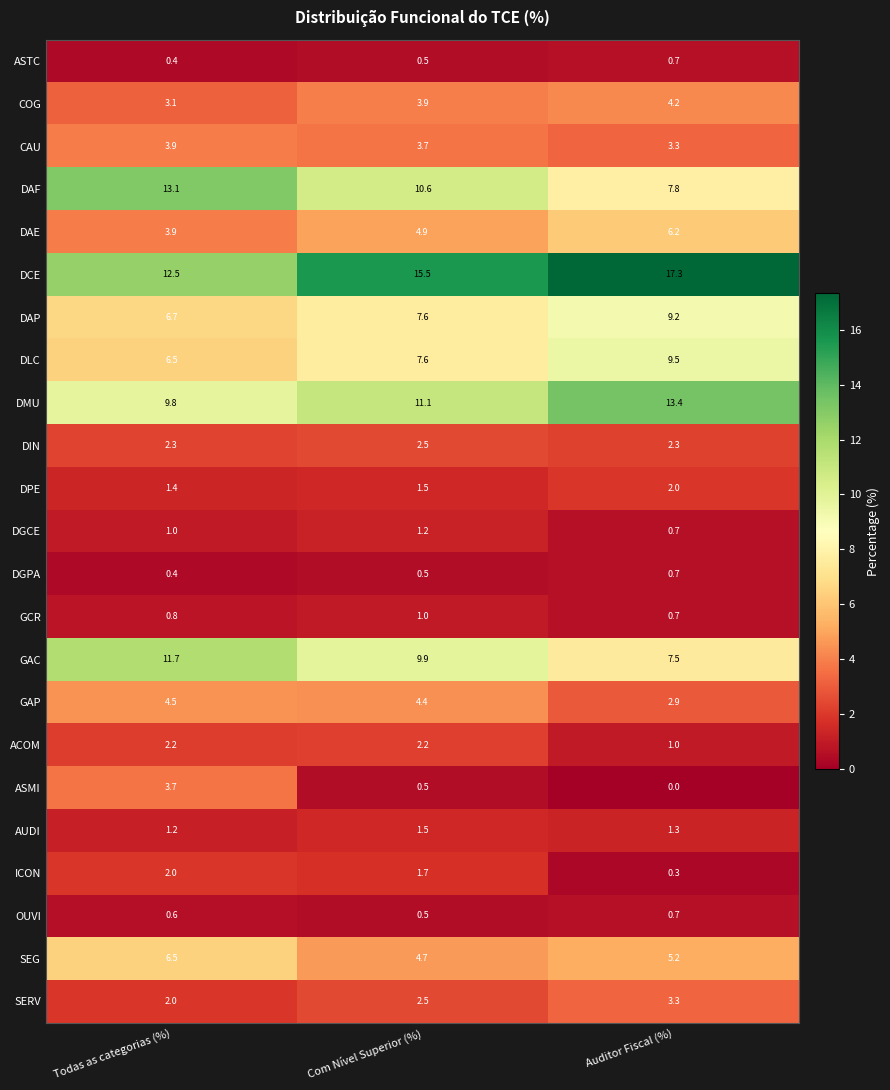

Which series changed the most between Todas as categorias (%) and Auditor Fiscal (%)?

DAF